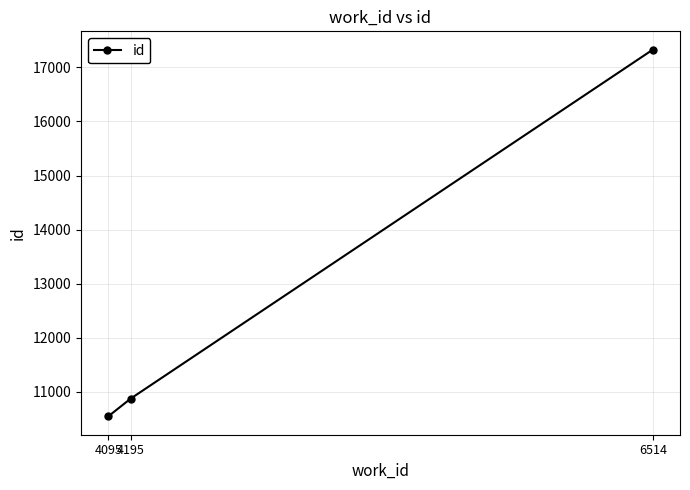

How many data points are less than 10875?

1